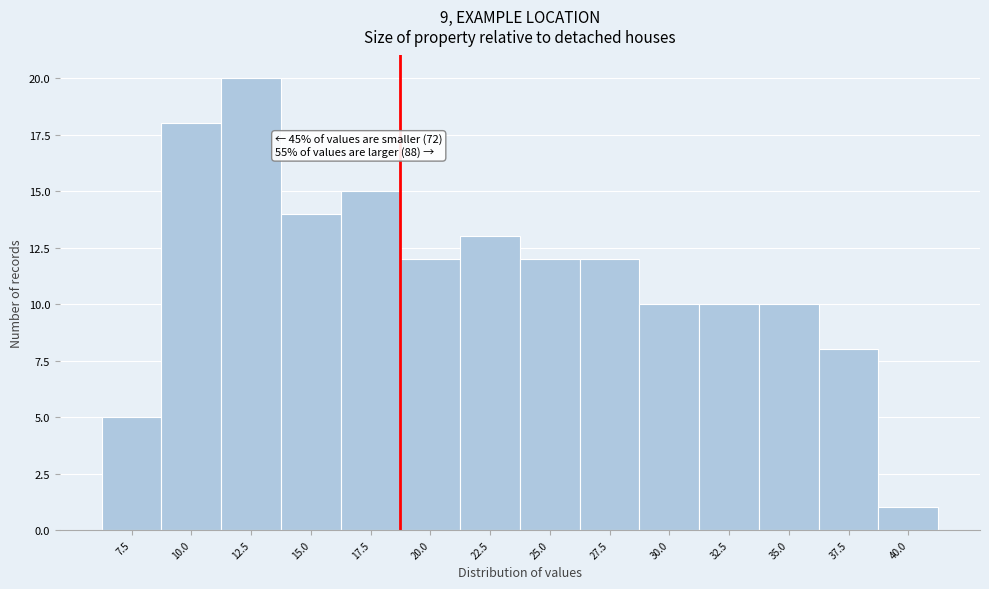

Reading left to right, extract all data points from this chart.

5	18	20	14	15	12	13	12	12	10	10	10	8	1